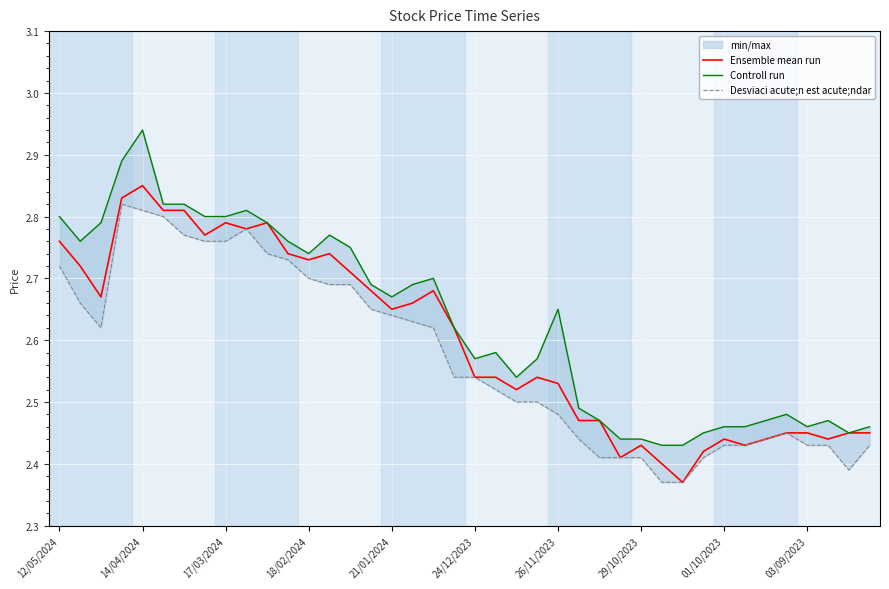

What is the smallest value displayed?

2.4